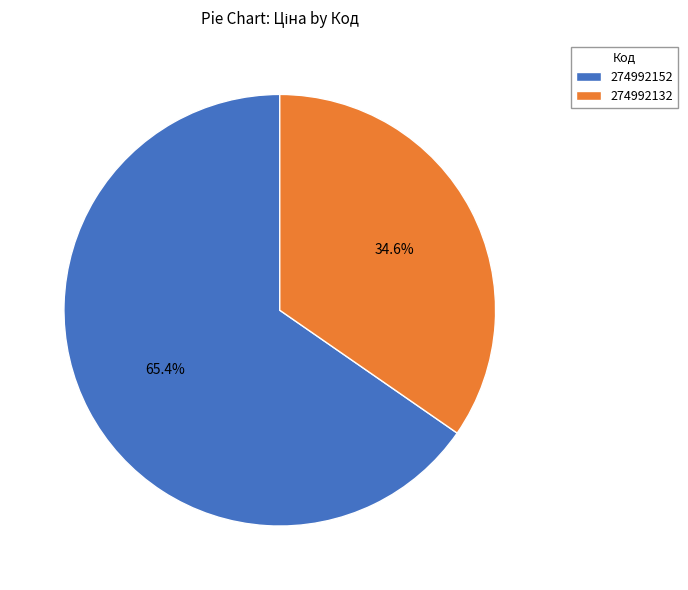

Do 274992152 and 274992132 together represent more than half of the pie?

Yes